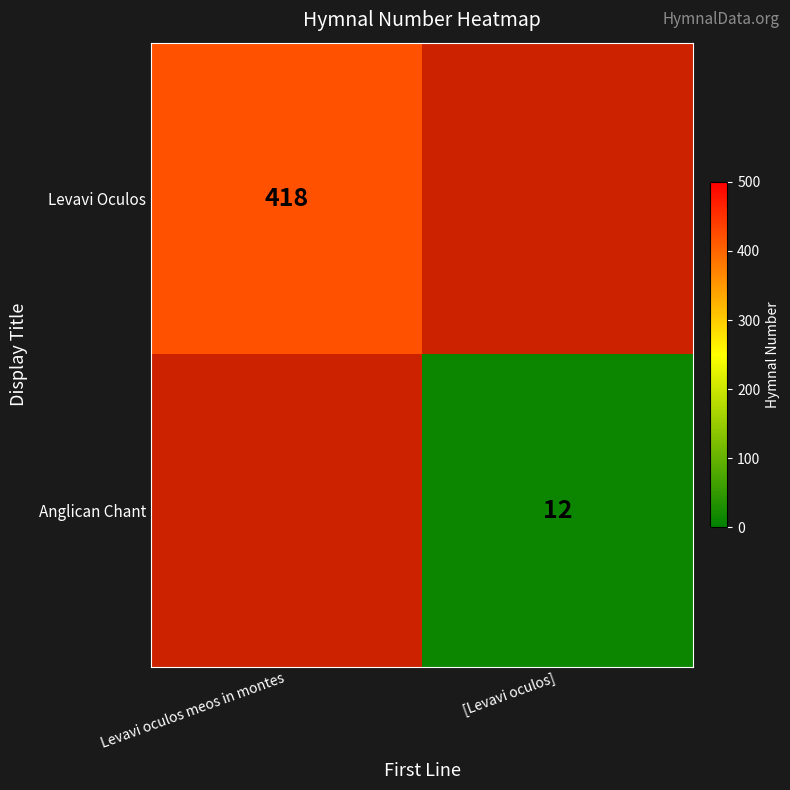

The value of Anglican Chant at [Levavi oculos] is 12. True or false?

True